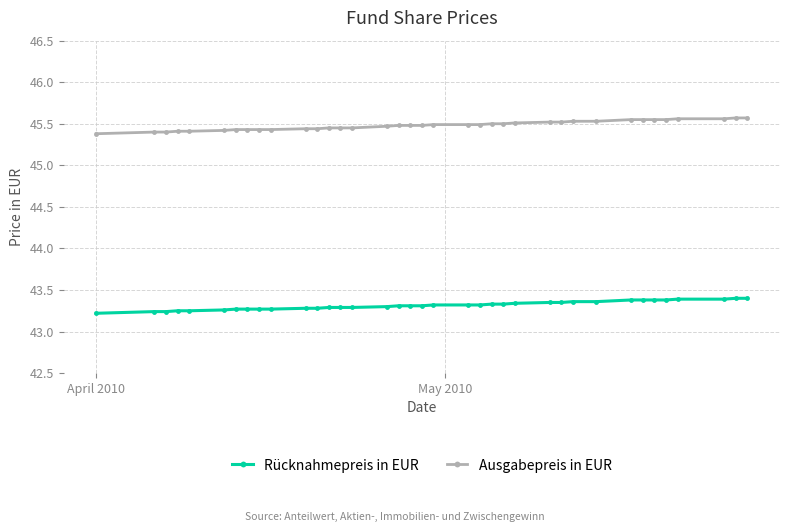

Rank the series by their maximum value, from lowest to highest.

Rücknahmepreis in EUR, Ausgabepreis in EUR